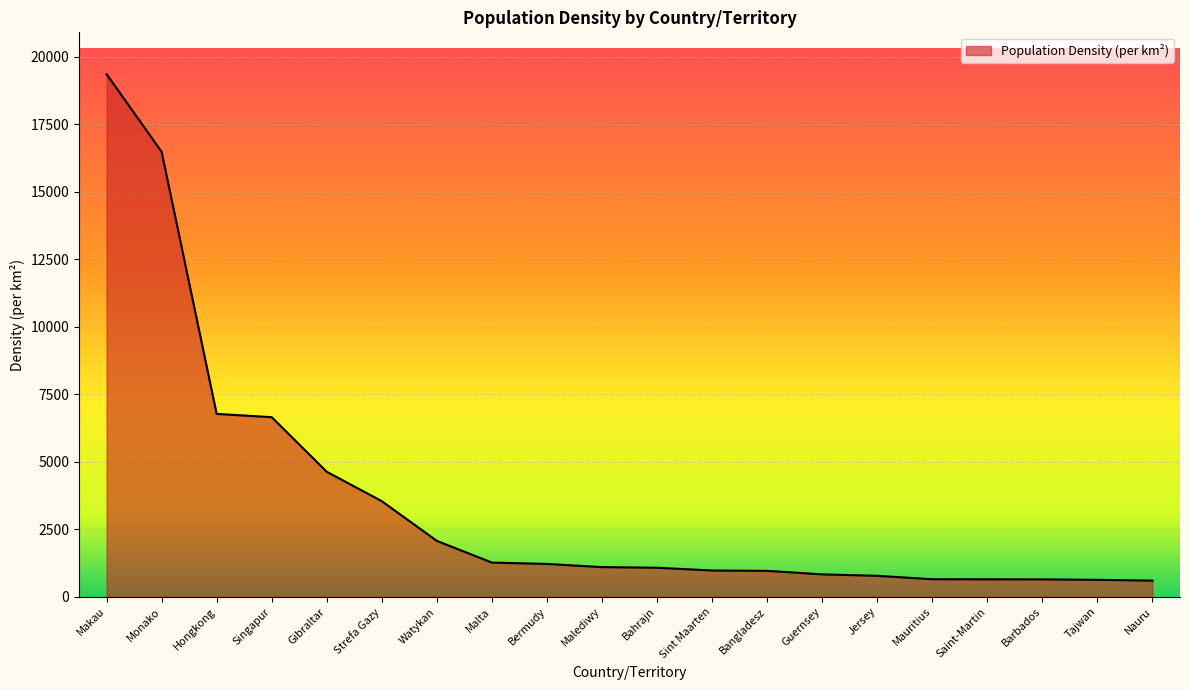

True or false: the data shows 3988 at Singapur.

False